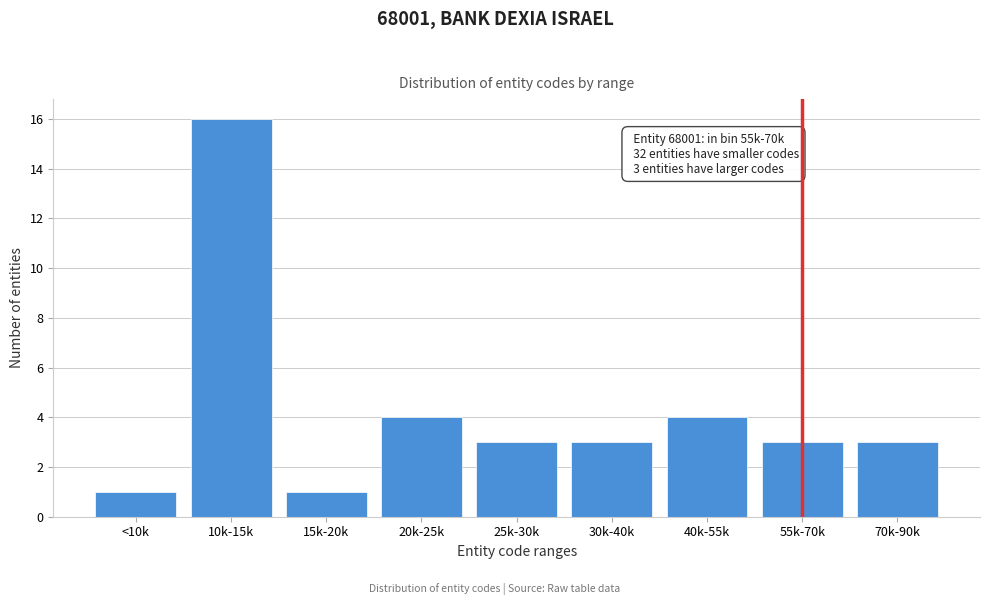

Reading left to right, extract all data points from this chart.

1	16	1	4	3	3	4	3	3